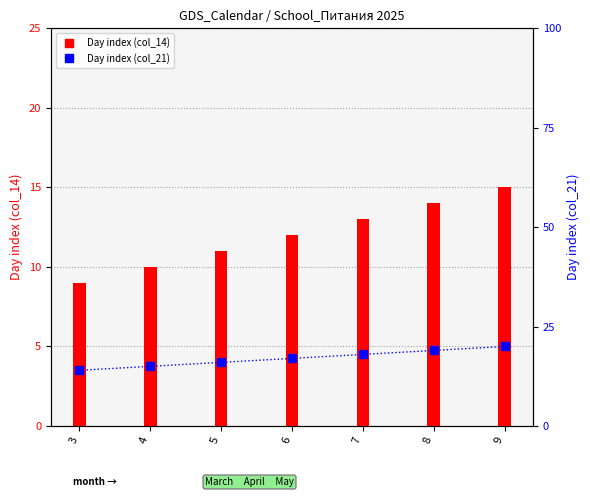

Rank the categories by Day index (col_14) value from lowest to highest.

3, 4, 5, 6, 7, 8, 9